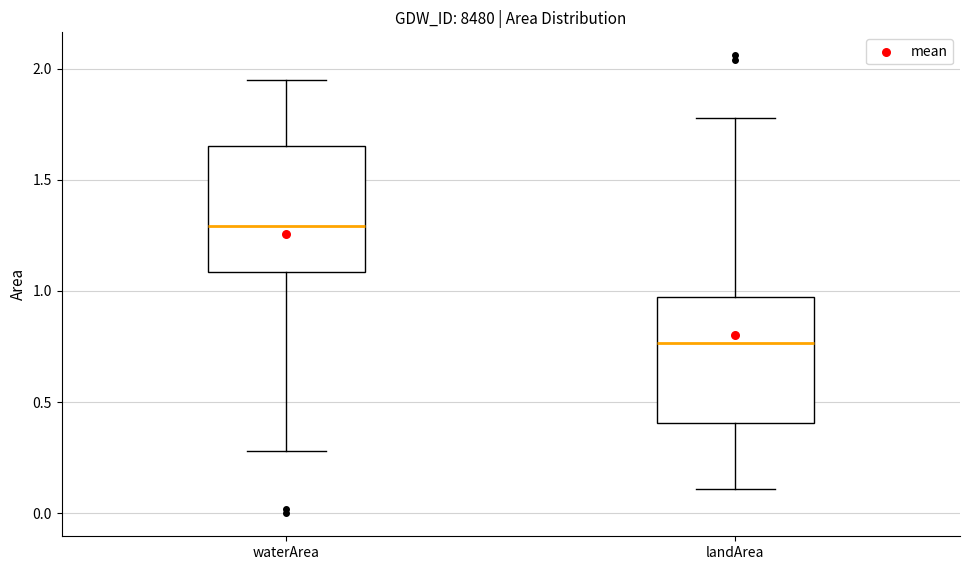

Where does the lower whisker of the box for waterArea end on the y-axis? The values are not printed on the chart, so give them approximately, as read against the axis.

0.30